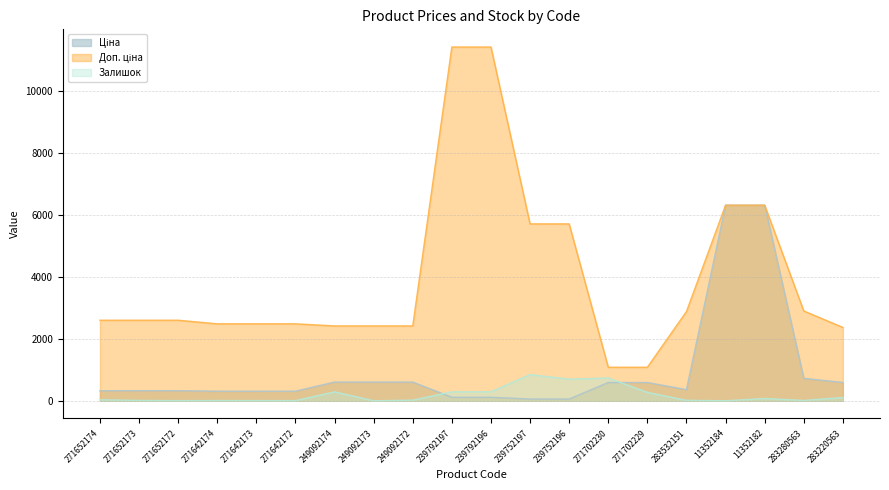

What is the label of the 4th point from the right?

11352184